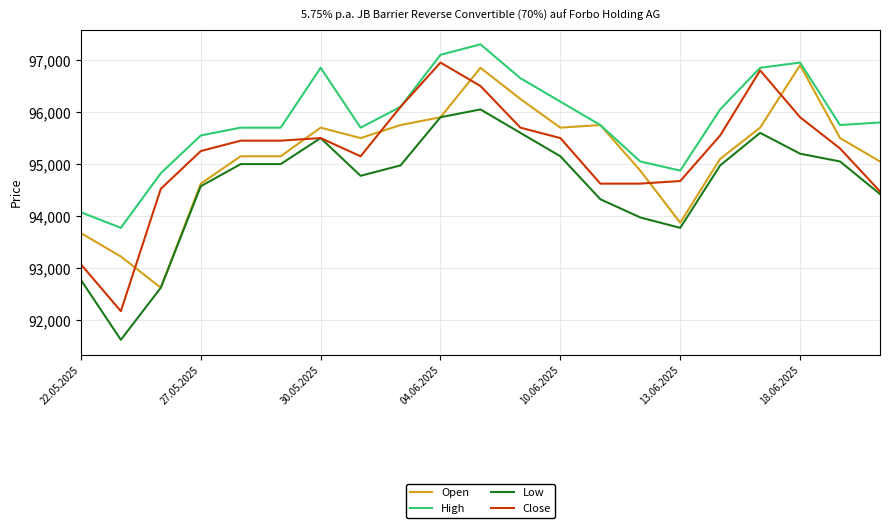

What is the minimum value for Open?

92625